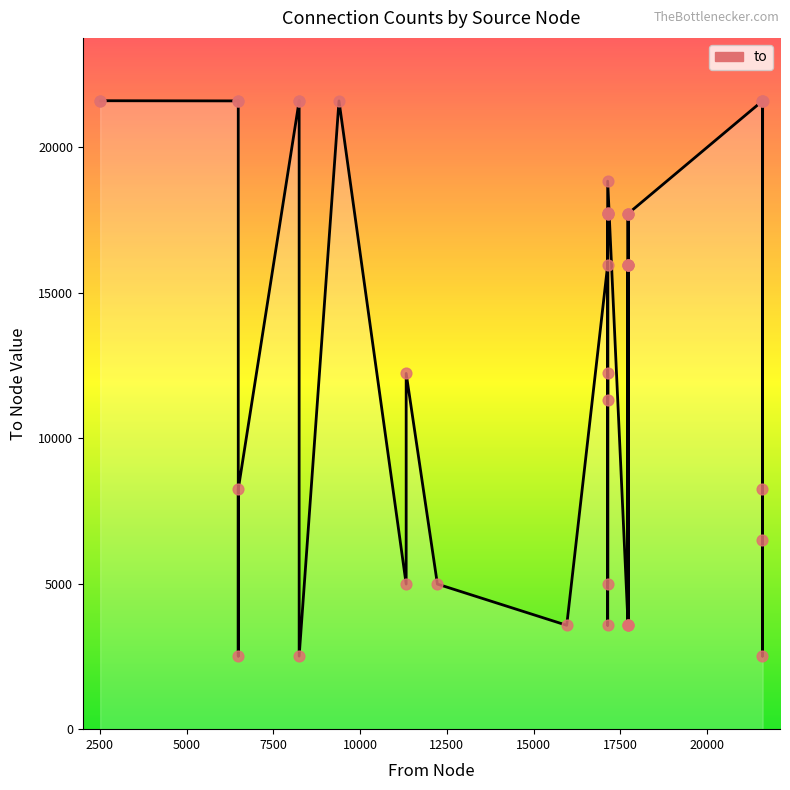

Approximately how many times larger is the value at 17136 compared to 8245?

0.7